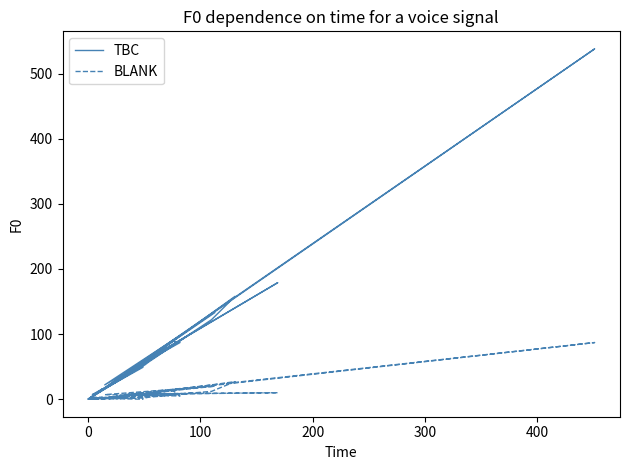

How many values in the TBC series exceed 25?

19